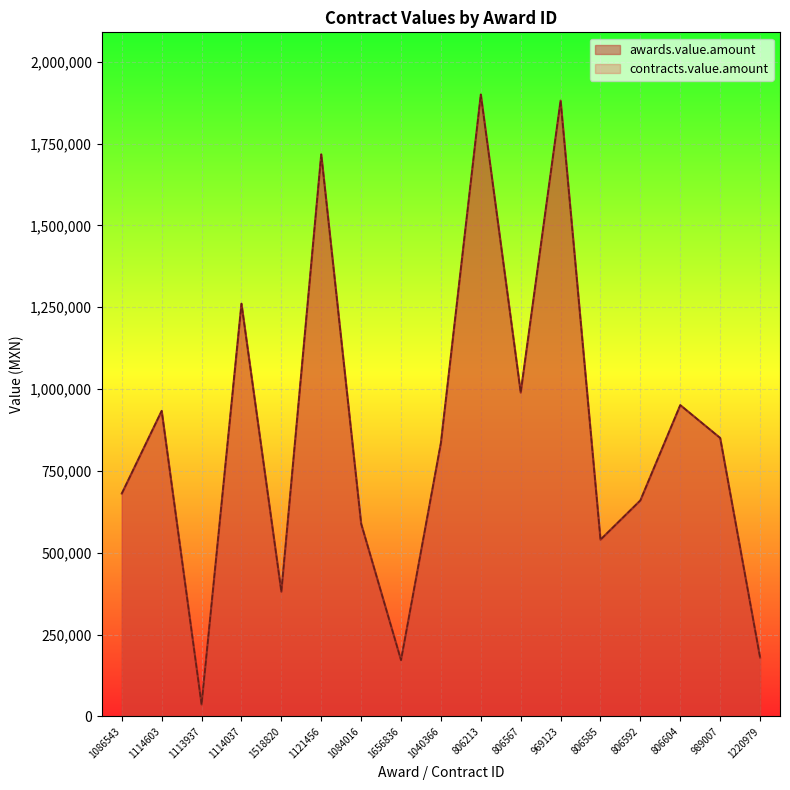

True or false: awards.value.amount and contracts.value.amount intersect in this chart.

False